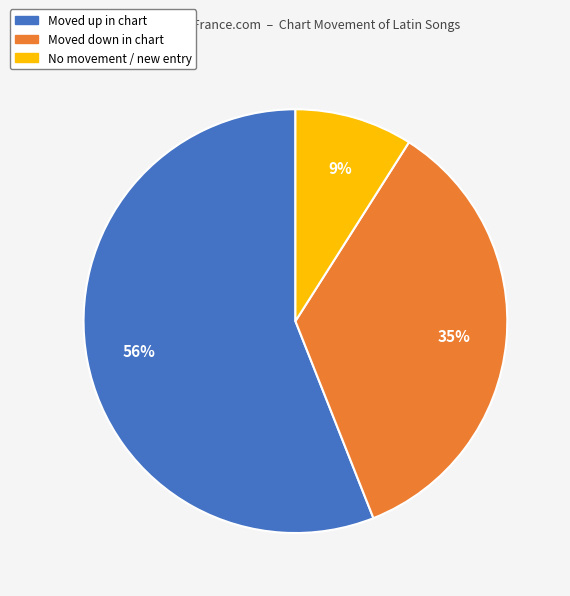

Does any single category account for the majority?

Yes